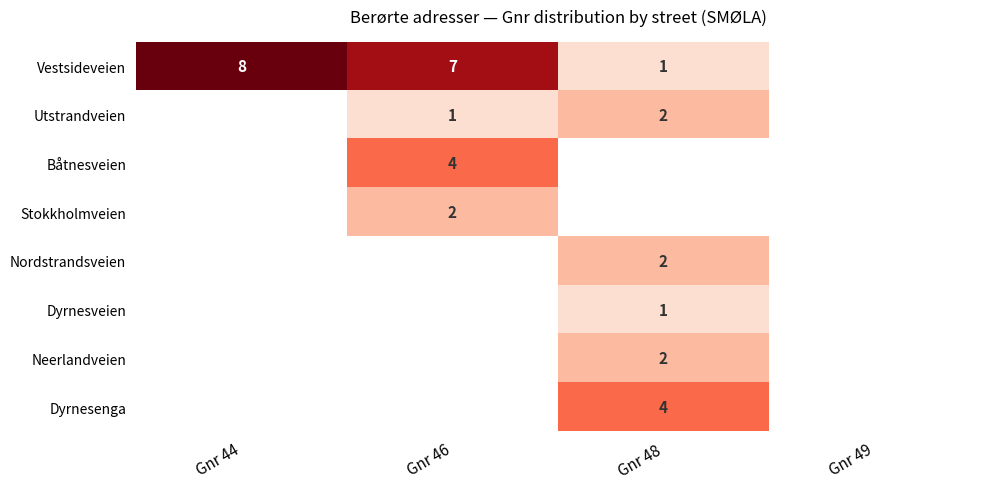

True or false: Neerlandveien has a value of 3.0 at Gnr 48.

False